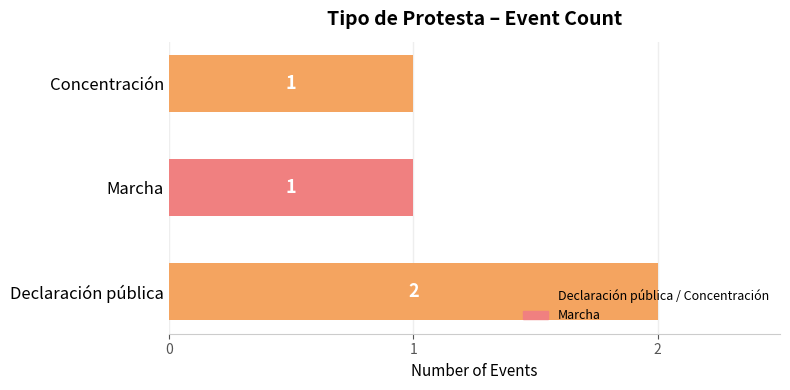

What is the sum of the values at Declaración pública and Concentración?

3